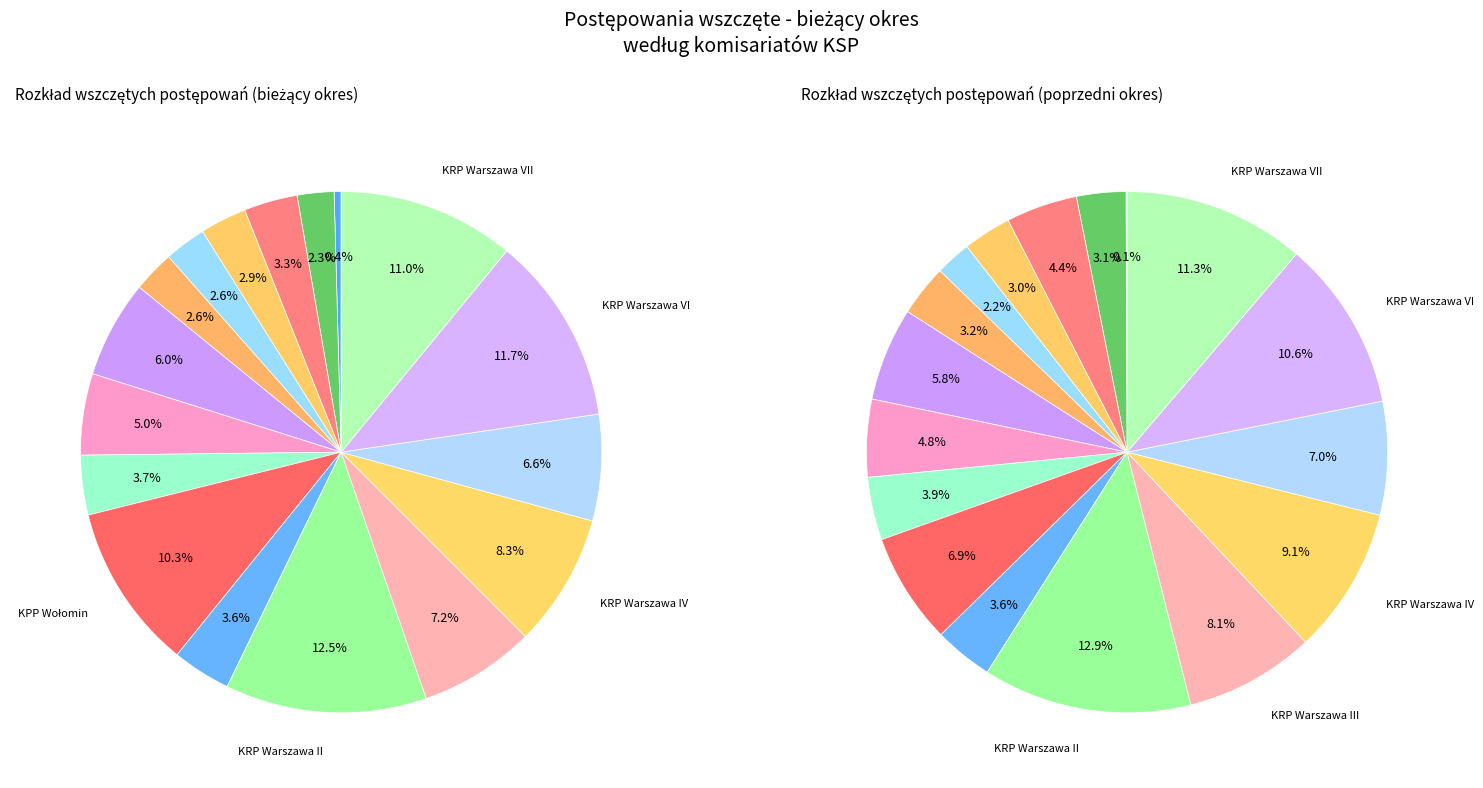

Rank the categories by value from lowest to highest.

KKP Warszawa, KPP Grodzisk Maz., KPP Nowy Dwór Maz., KPP Otwock, KPP Mińsk Maz., KPP Legionowo, KRP Warszawa I, KPP Warszawa Zach., KPP Pruszków, KPP Piaseczno, KRP Warszawa V, KRP Warszawa III, KRP Warszawa IV, KPP Wołomin, KRP Warszawa VII, KRP Warszawa VI, KRP Warszawa II